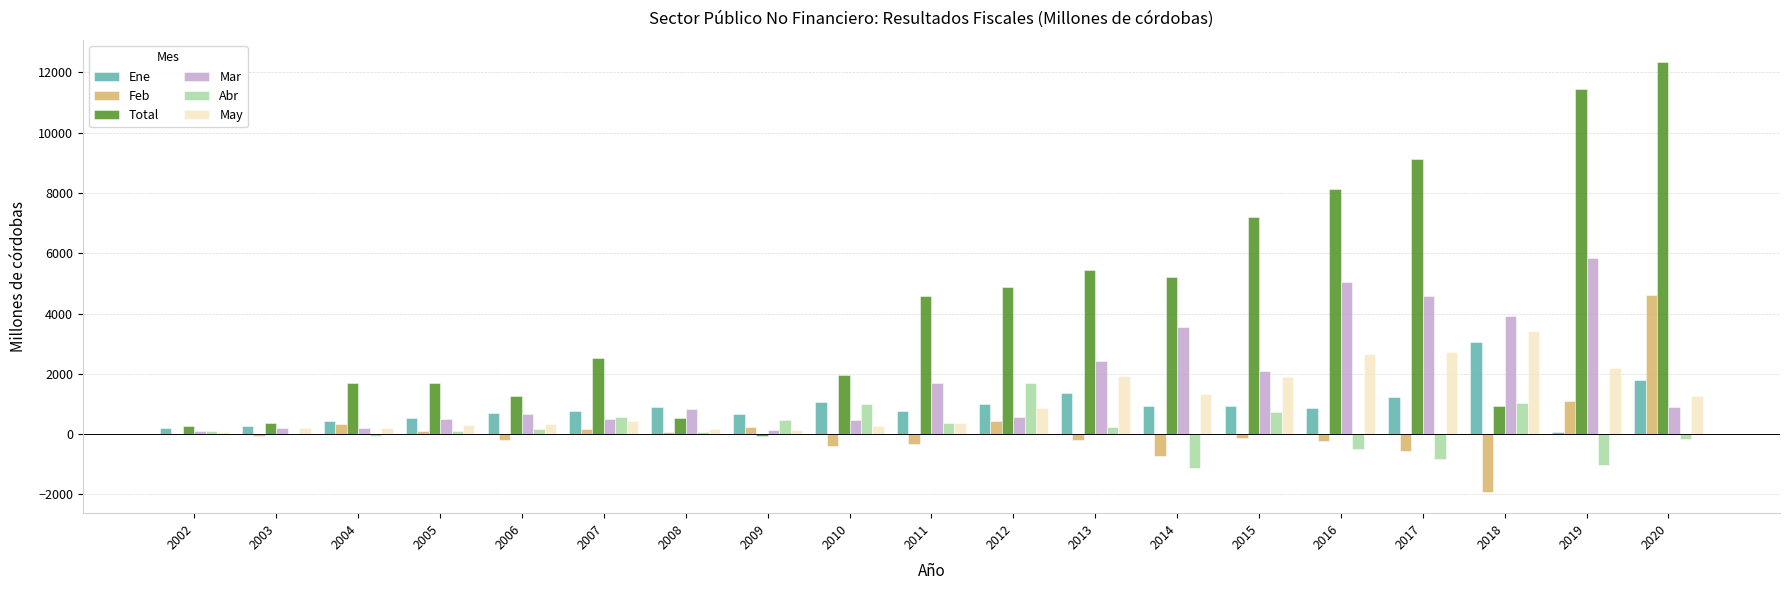

What is the sum of the Abr values at 2018 and 2014?

-81.2